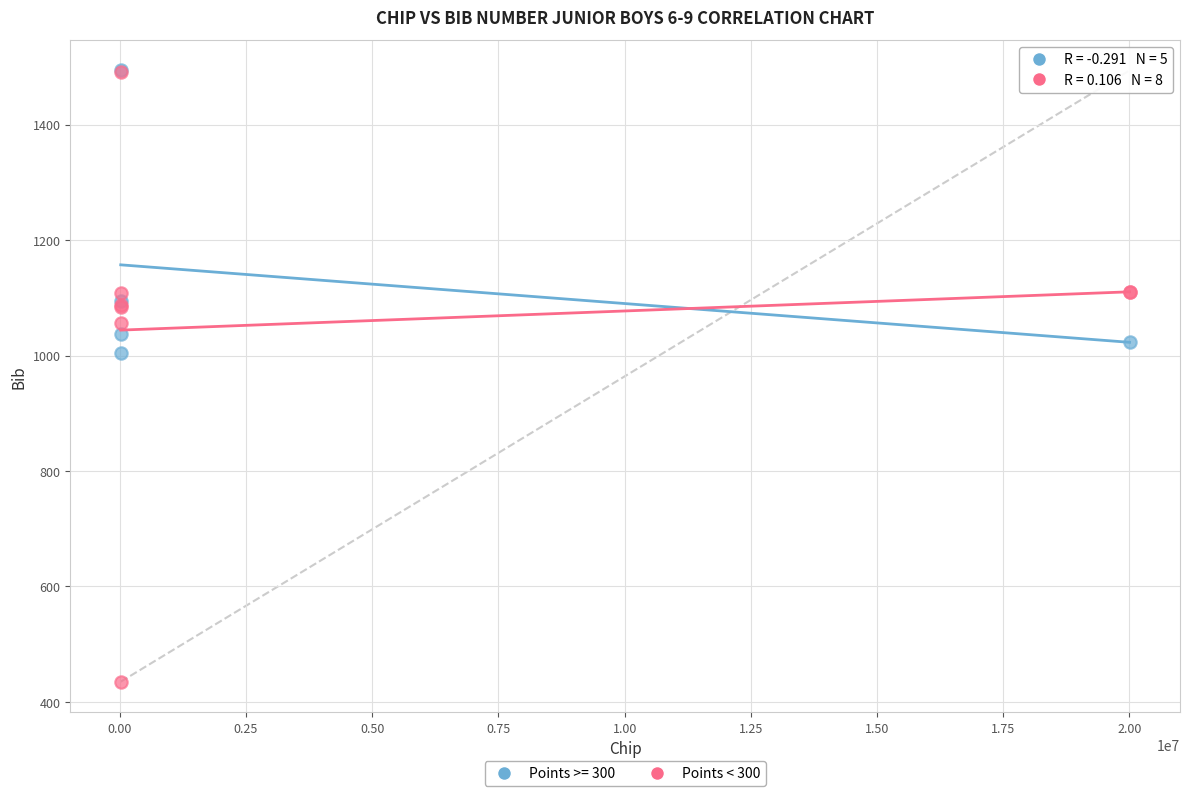

Which series has the largest Y range (max minus min)?

Points < 300